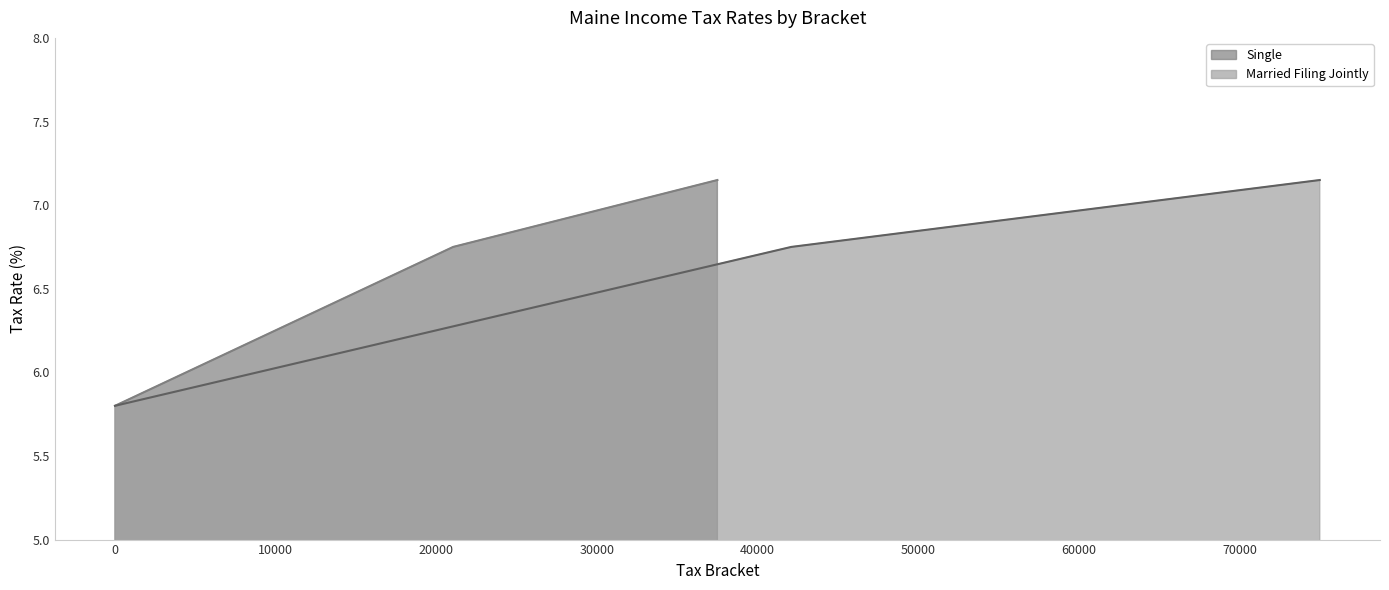

What is the difference between the second highest and minimum values in the Married Filing Jointly series?

1.0